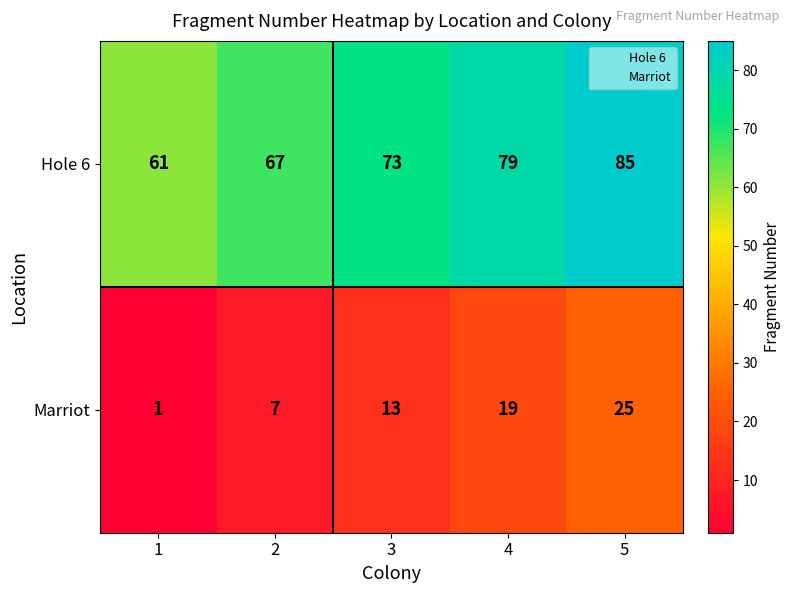

Rank the series by their average value, from highest to lowest.

Hole 6, Marriot